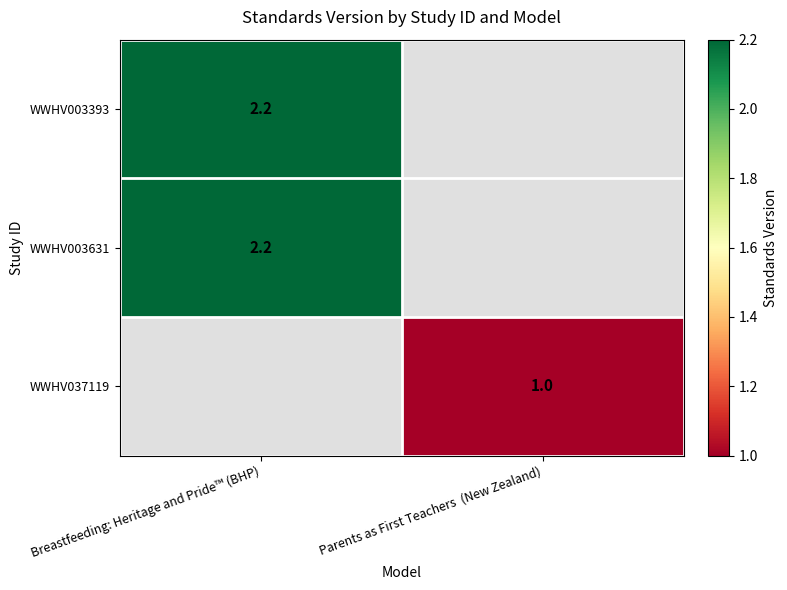

The value of WWHV037119 at Parents as First Teachers  (New Zealand) is 1.6. True or false?

False